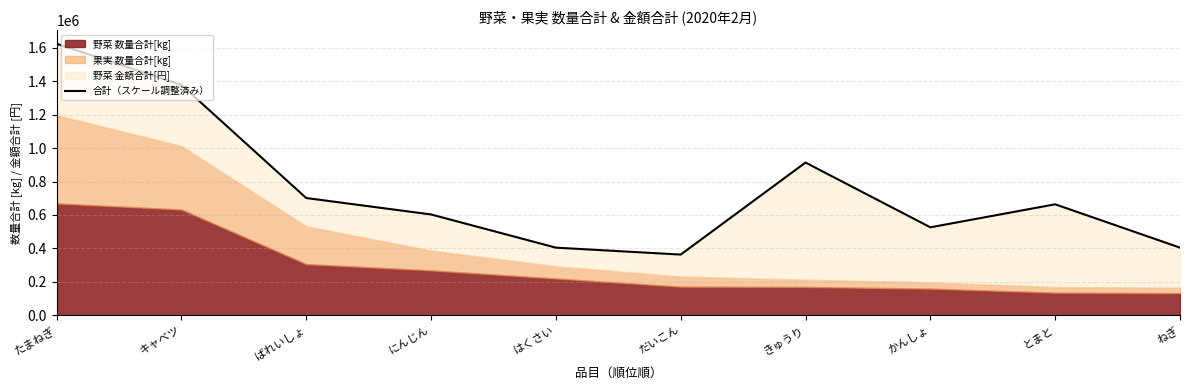

How many lines are shown in the chart?

1